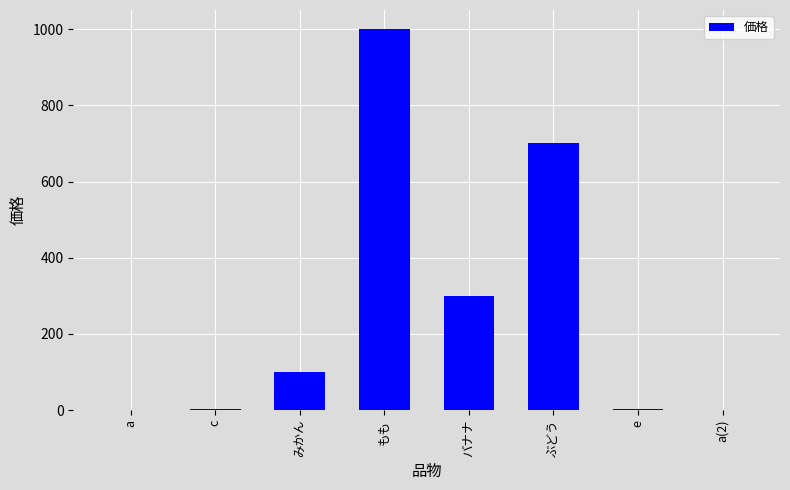

What value does the data have at みかん, to the nearest 10?

100